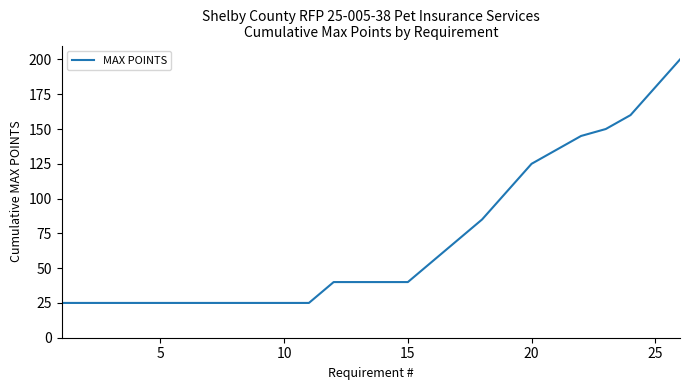

Reading left to right, what are all the values shown in this chart?

25	25	25	25	25	25	25	25	25	25	25	40	40	40	40	55	70	85	105	125	135	145	150	160	180	200